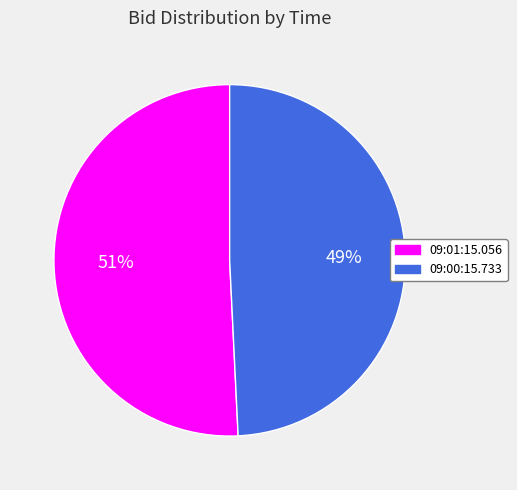

Count the number of slices in the pie.

2